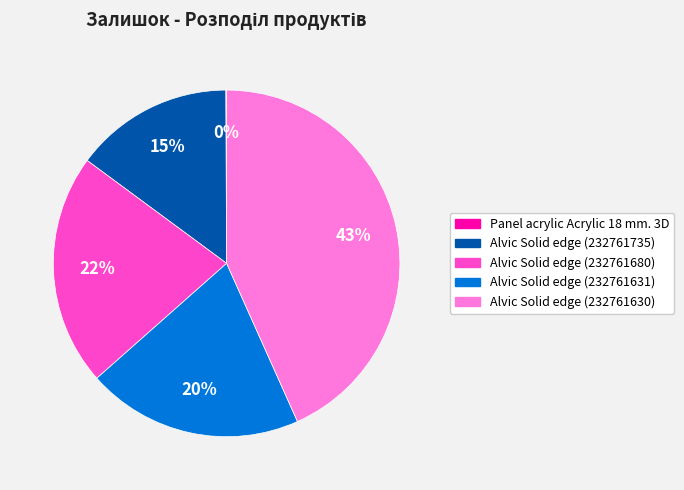

Which has a higher value, Alvic Solid edge (232761630) or Alvic Solid edge (232761735)?

Alvic Solid edge (232761630)